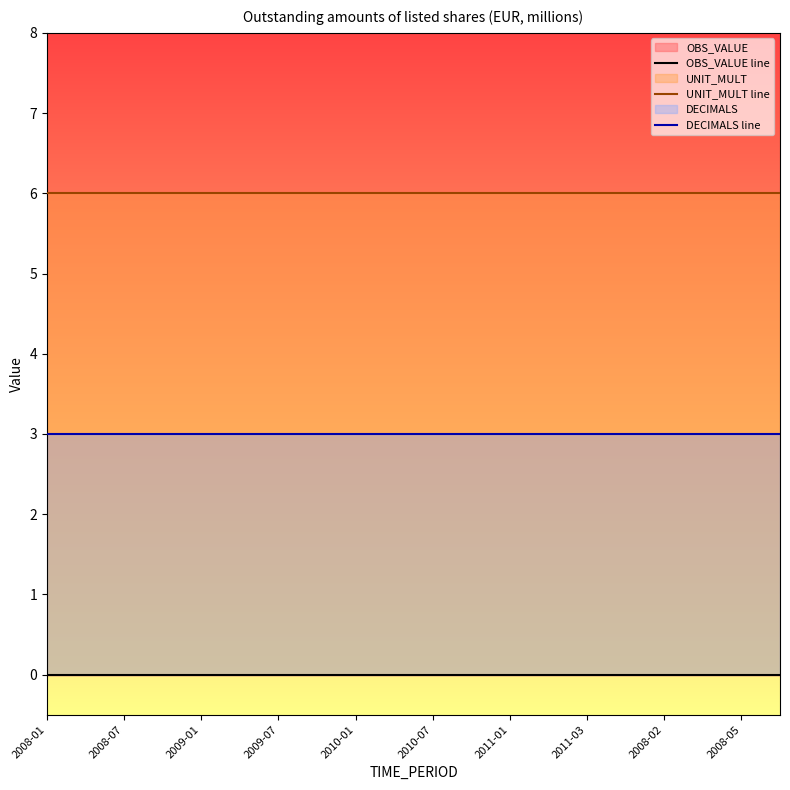

What is the maximum value for UNIT_MULT line?

6